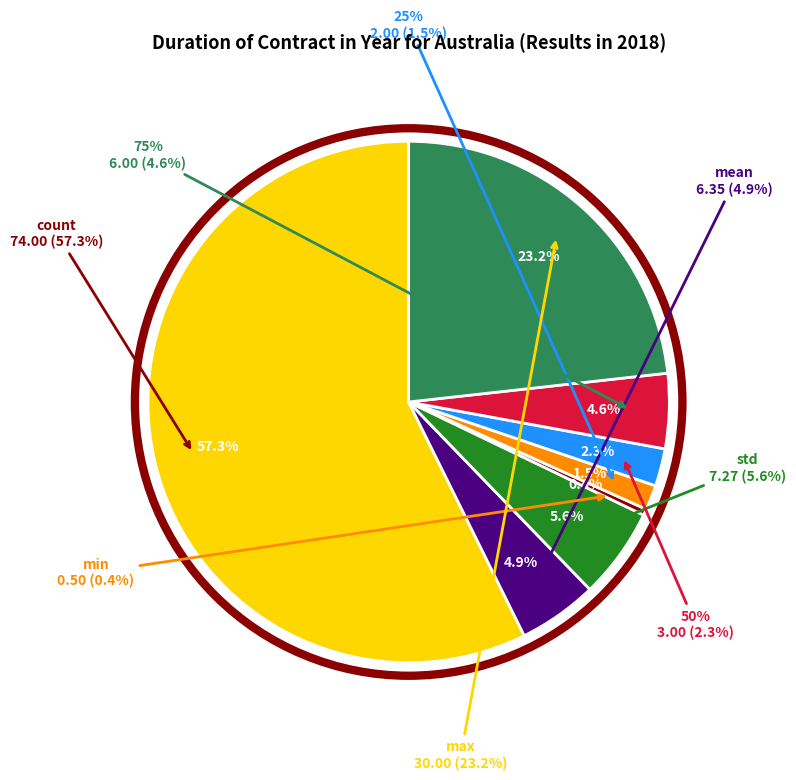

How many slices are in this pie chart?

8